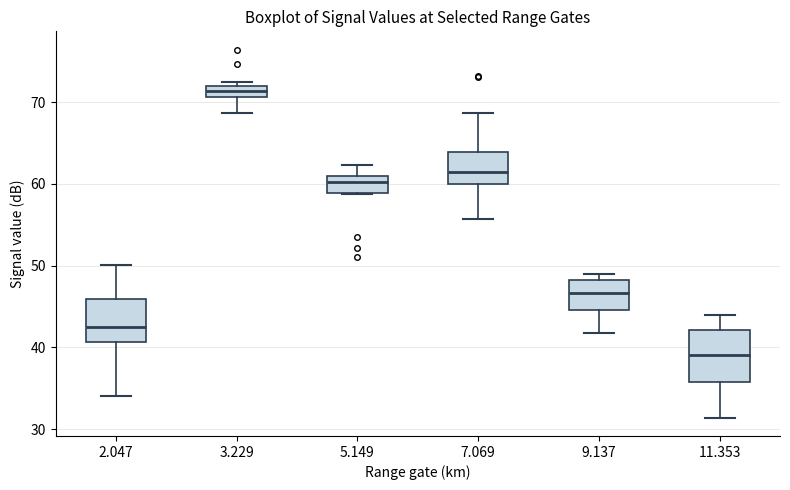

Where does the lower whisker of the box at x = 3.229 end on the y-axis? The values are not printed on the chart, so give them approximately, as read against the axis.

69